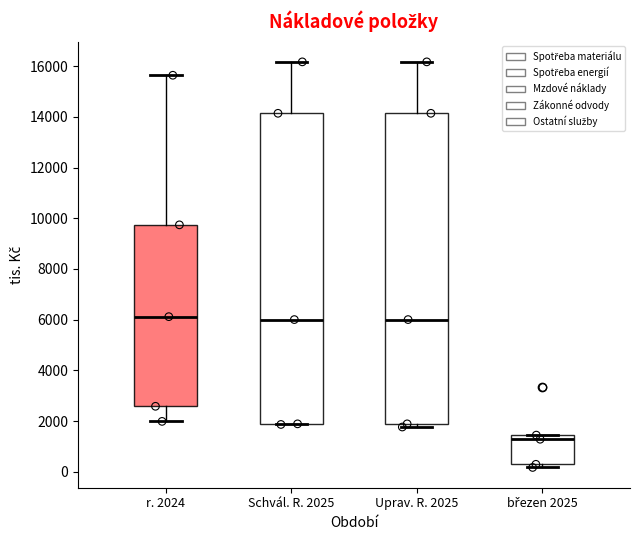

Reading left to right, transcribe this box plot: for each box, give where its median line is, the range the box spans, and where its two whiskers end, as read against the y-axis. The values are not printed on the chart, so give them approximately, as read against the axis.

r. 2024: median 6200, box 2600 to 9800, whiskers 2000 to 15600
Schvál. R. 2025: median 6000, box 1800 to 14200, whiskers 1800 to 16200
Uprav. R. 2025: median 6000, box 1800 to 14200, whiskers 1800 (just below the box's lower edge) to 16200
březen 2025: median 1200, box 200 to 1400, whiskers 200 (just below the box's lower edge) to 1400